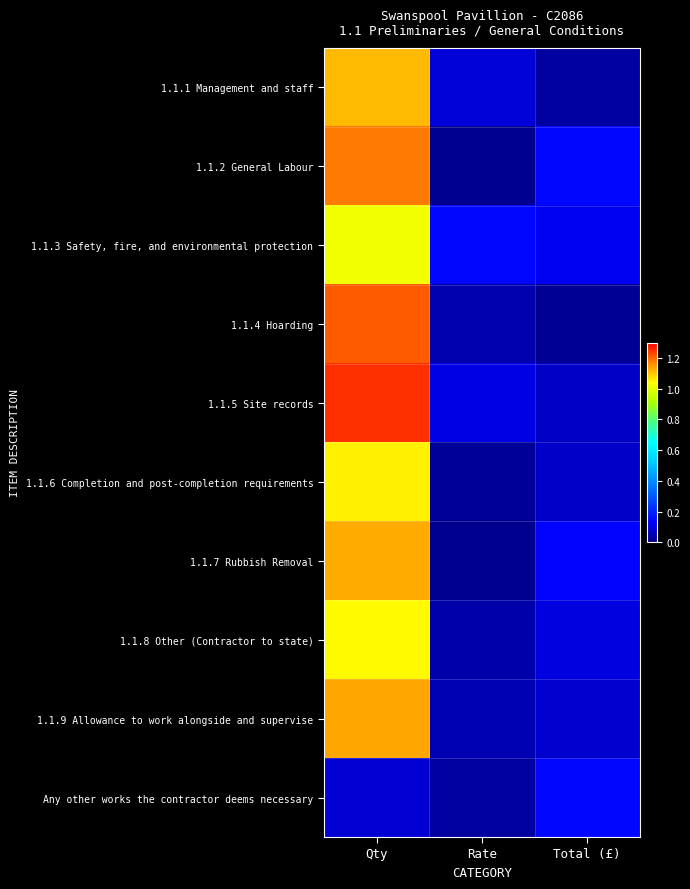

At Qty, list the series in order from smallest to largest.

Any other works the contractor deems necessary, 1.1.3 Safety, fire, and environmental protection, 1.1.8 Other (Contractor to state), 1.1.6 Completion and post-completion requirements, 1.1.1 Management and staff, 1.1.7 Rubbish Removal, 1.1.9 Allowance to work alongside and supervise, 1.1.2 General Labour, 1.1.4 Hoarding, 1.1.5 Site records